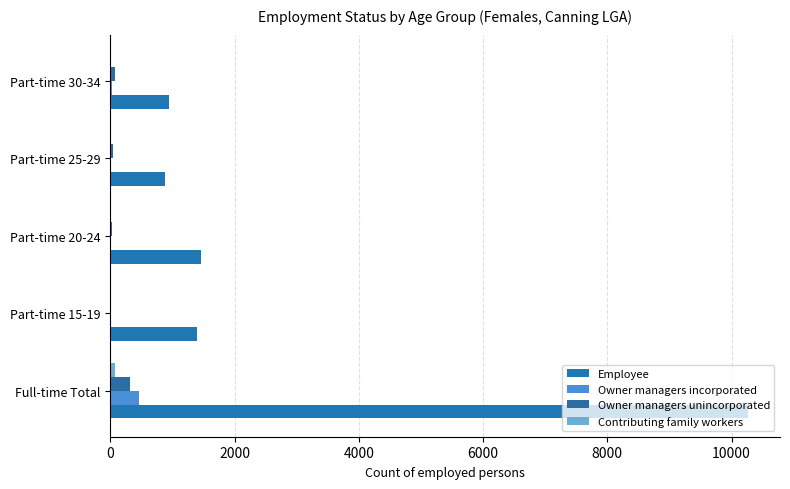

Count the number of categories in the chart.

5